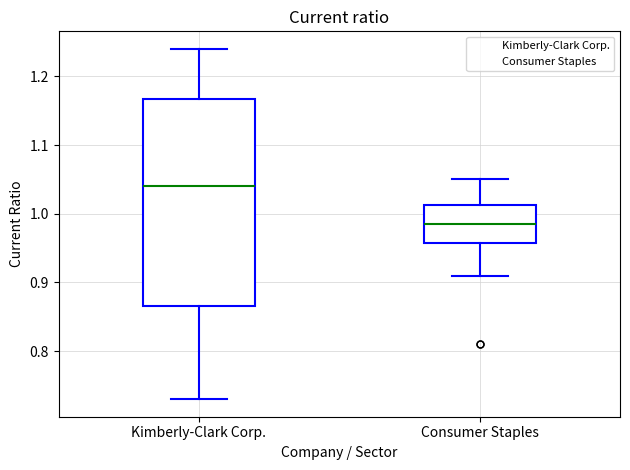

Reading left to right, read every box against the y-axis: the position of its median line, the range the box covers, and the ends of its whiskers. The values are not printed on the chart, so give them approximately, as read against the axis.

Kimberly-Clark Corp.: median 1.04, box 0.87 to 1.17, whiskers 0.73 to 1.24
Consumer Staples: median 0.99, box 0.96 to 1.01, whiskers 0.91 to 1.05